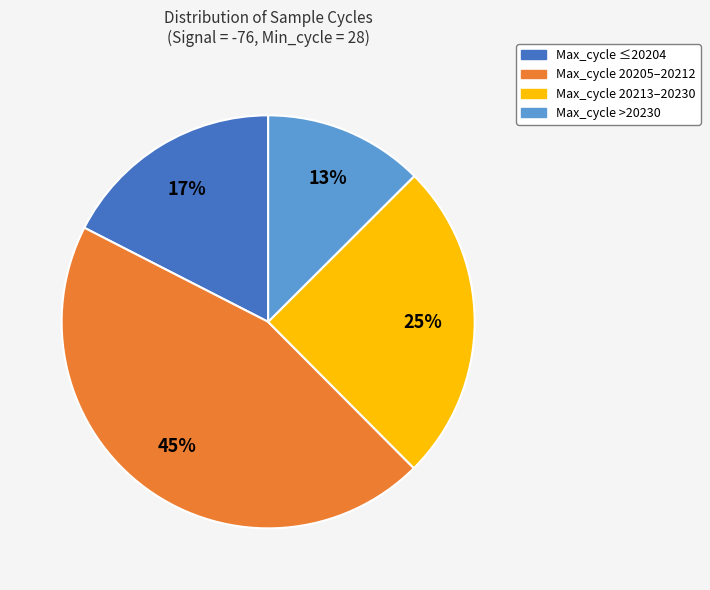

To the nearest percent, what is the average slice percentage?

25%